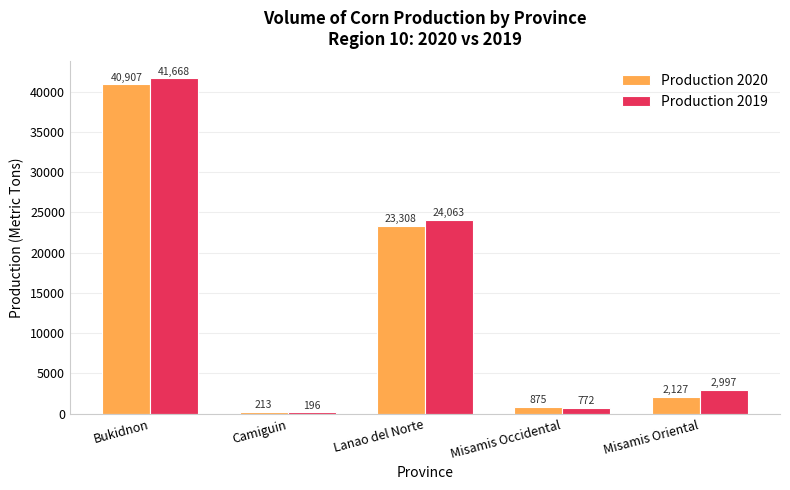

Where does the Production 2020 series first go above 2127?

Bukidnon